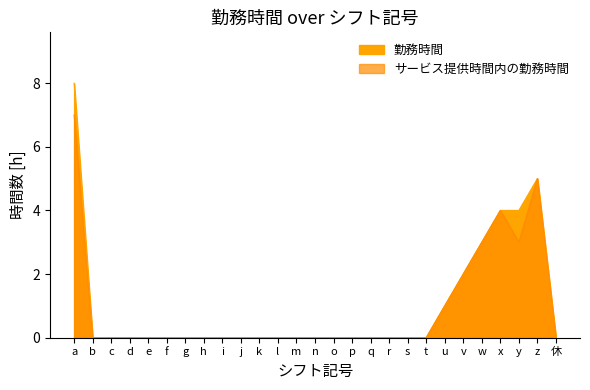

Count the number of categories in the chart.

27